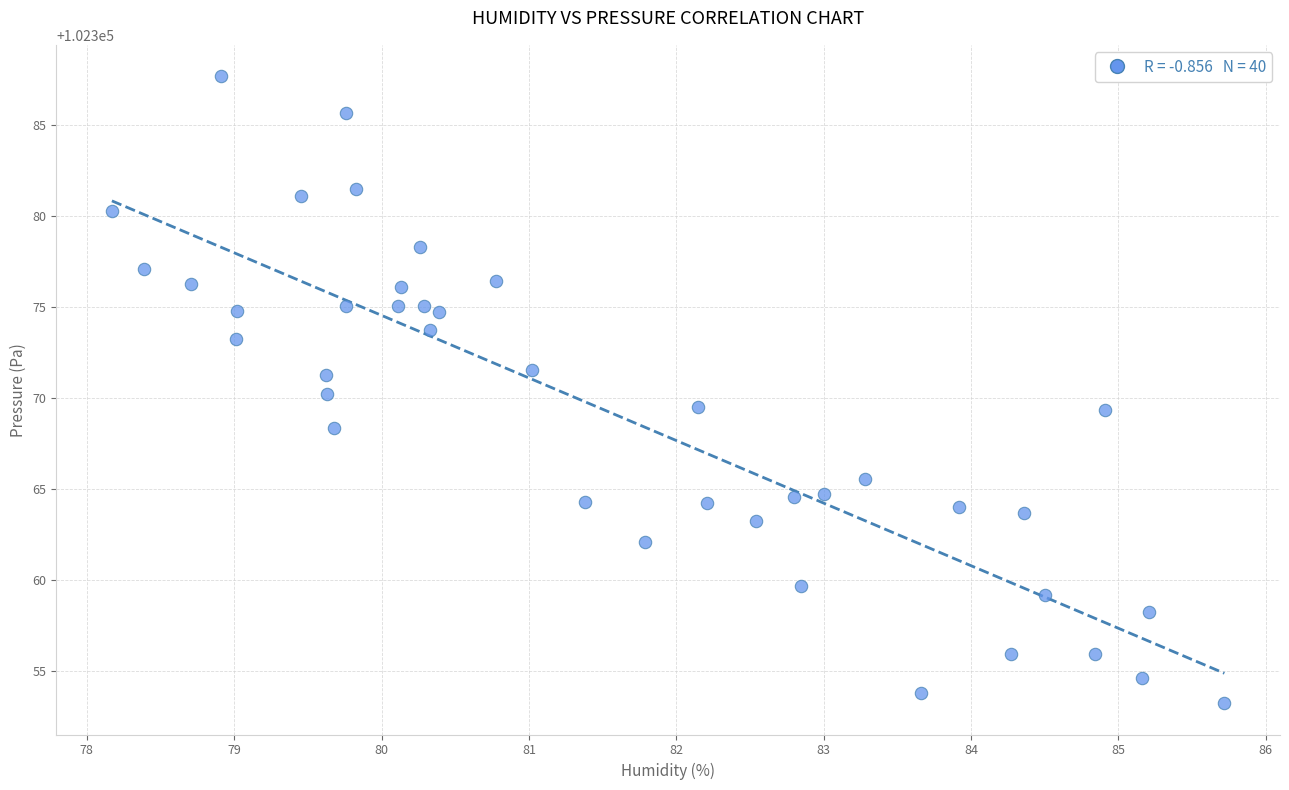

What is the range of X values (max minus min)?

7.5